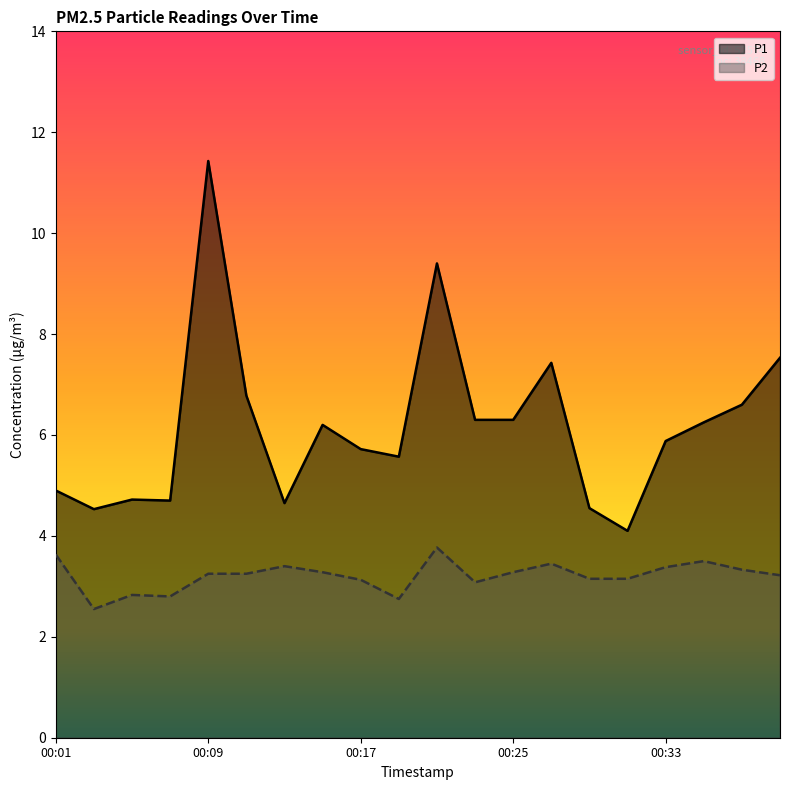

Reading left to right, what are all the values shown in this chart?

P1: 4.9	4.5	4.7	4.7	11.4	6.8	4.7	6.2	5.7	5.6	9.4	6.3	6.3	7.4	4.5	4.1	5.9	6.2	6.6	7.5
P2: 3.6	2.5	2.8	2.8	3.2	3.2	3.4	3.3	3.1	2.8	3.8	3.1	3.3	3.5	3.1	3.1	3.4	3.5	3.3	3.2